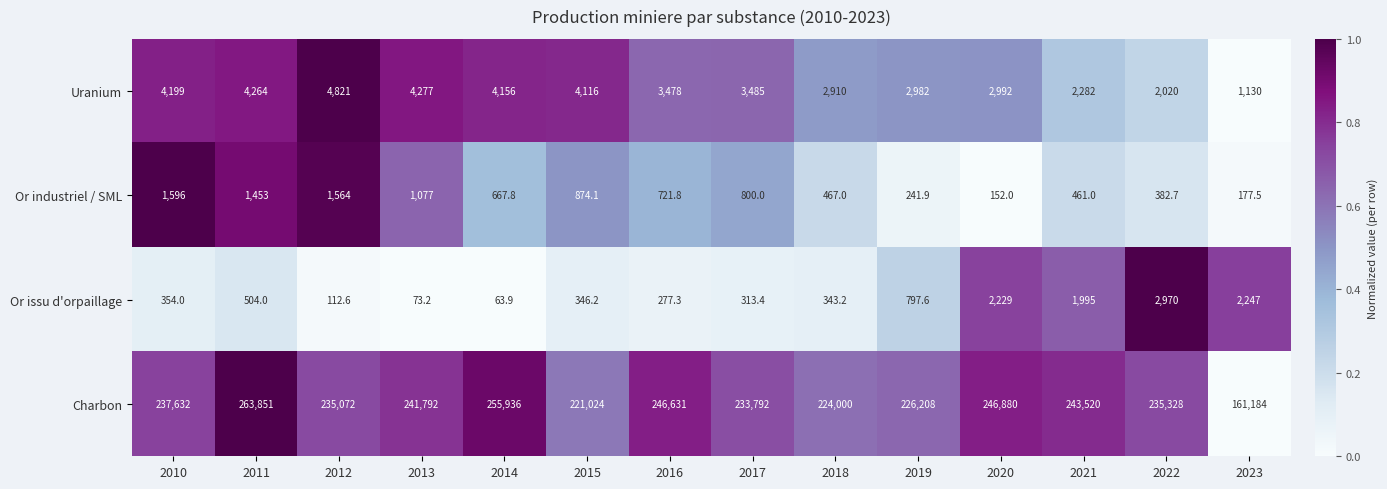

Which series has the largest total across all categories?

Charbon